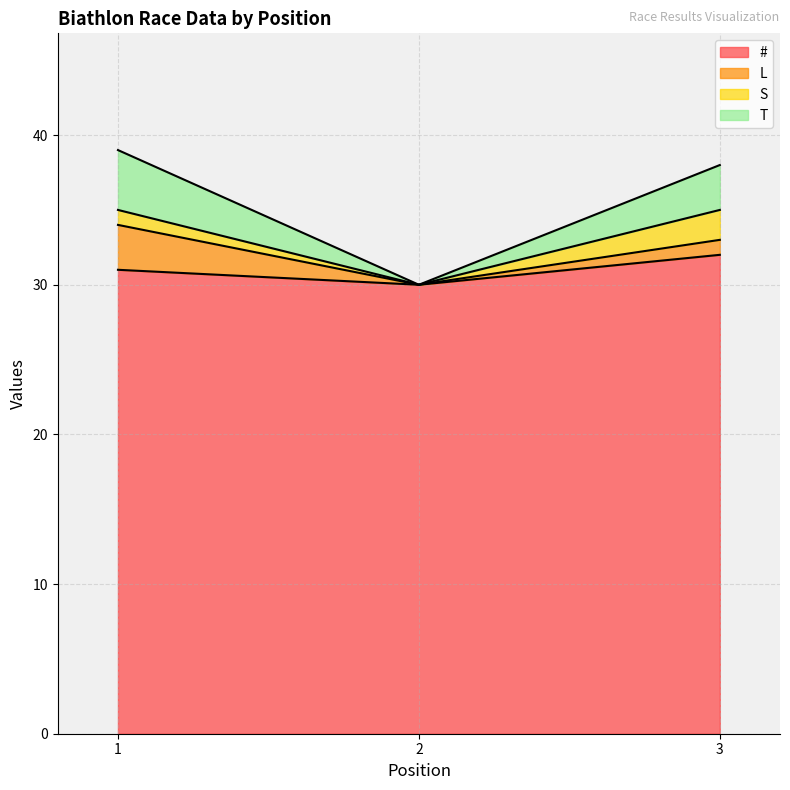

What is the maximum value for #?

32